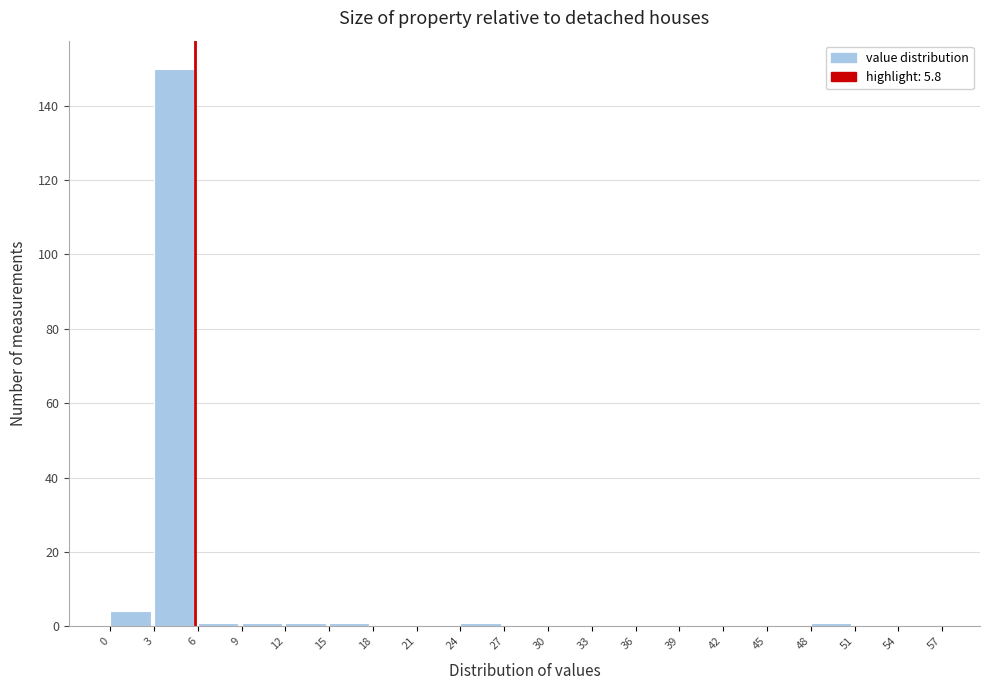

Reading left to right, transcribe this chart: for each bar, give the range it covers on the x-axis and its height. The values are not printed on the chart, so give them approximately, as read against the axis.

0 to 3: 4
3 to 6: 150
6 to 9: under 2
9 to 12: under 2
12 to 15: under 2
15 to 18: under 2
18 to 21: 0
21 to 24: 0
24 to 27: under 2
27 to 30: 0
30 to 33: 0
33 to 36: 0
36 to 39: 0
39 to 42: 0
42 to 45: 0
45 to 48: 0
48 to 51: under 2
51 to 54: 0
54 to 57: 0